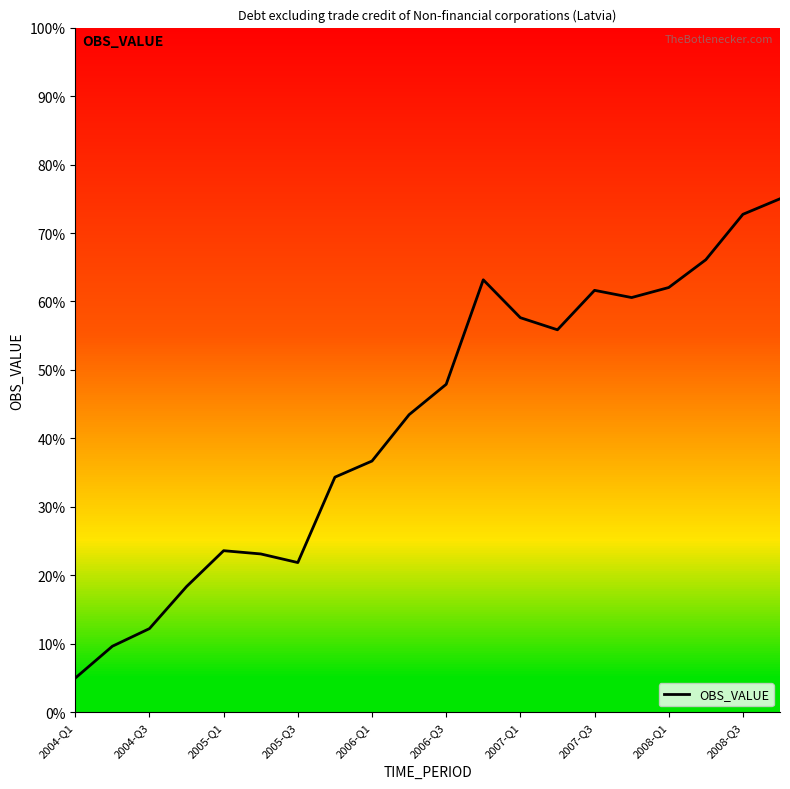

What is the smallest value displayed?

5.0